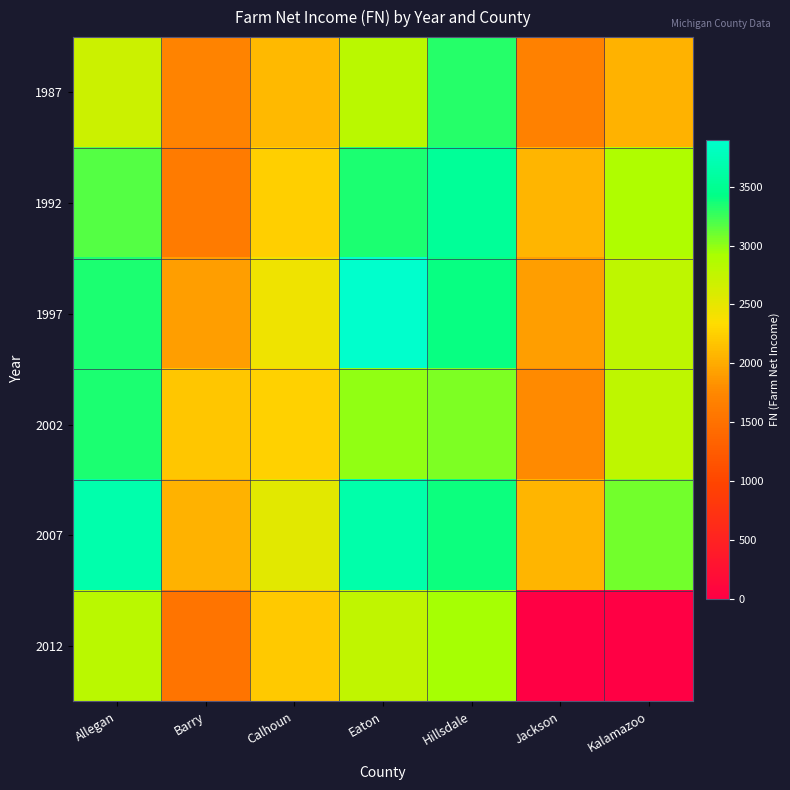

At which category is the sum across all series the highest?

Hillsdale